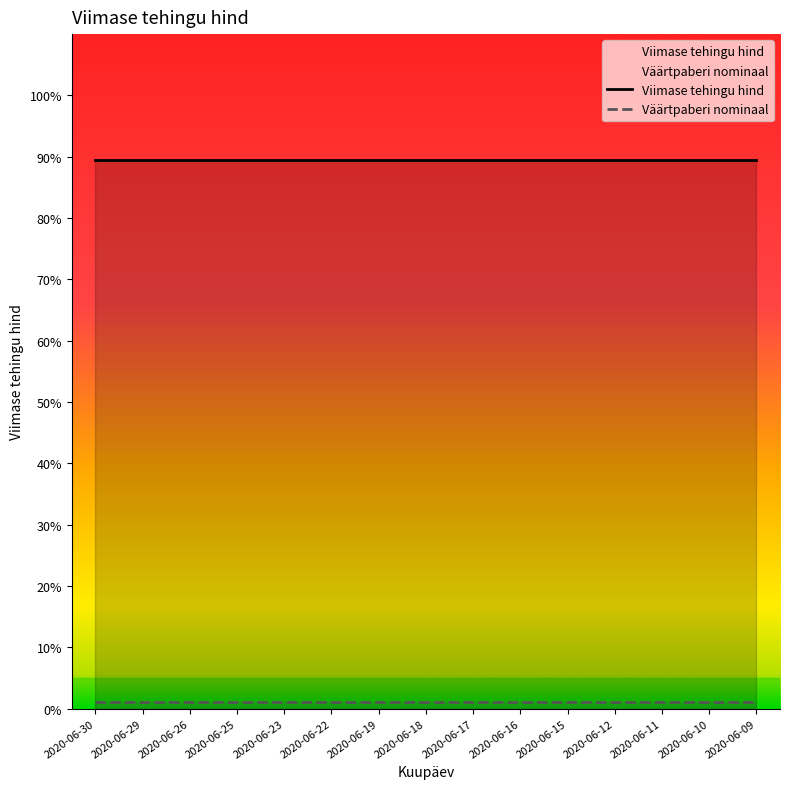

True or false: Väärtpaberi nominaal has a value of 1.6 at 2020-06-26.

False